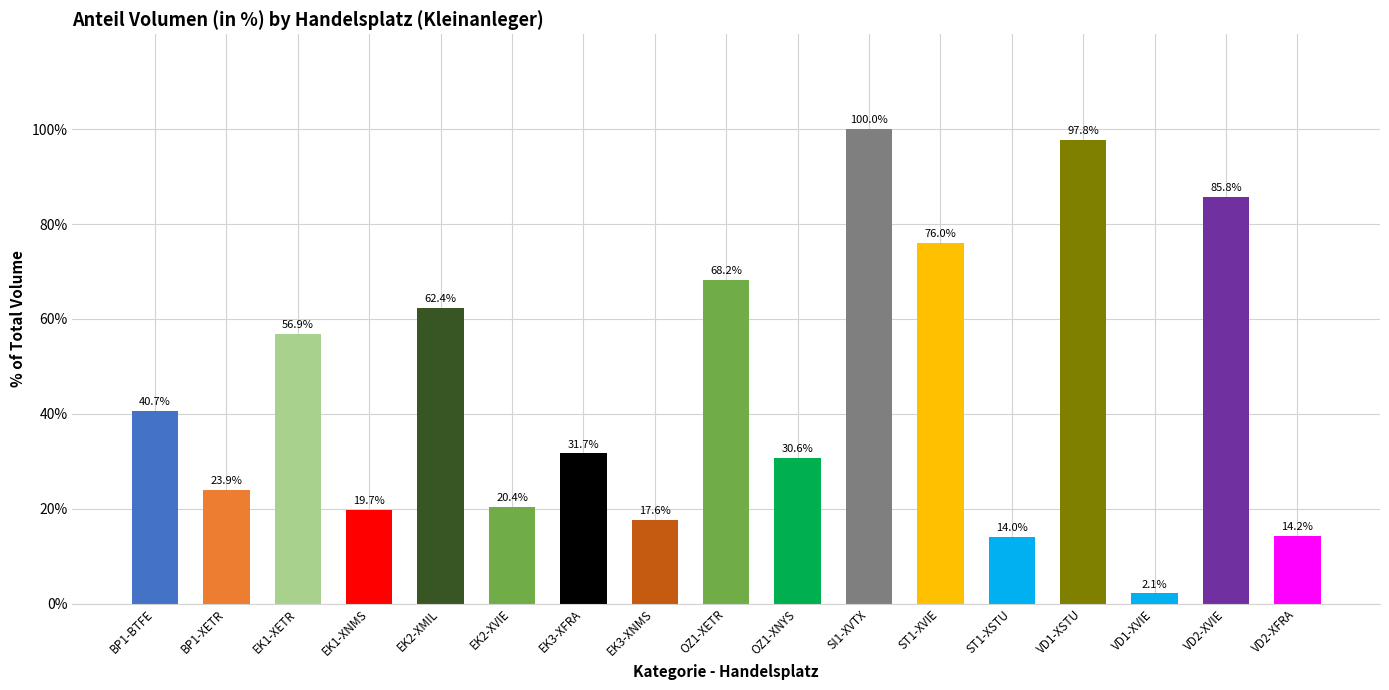

How many values exceed 31?

9